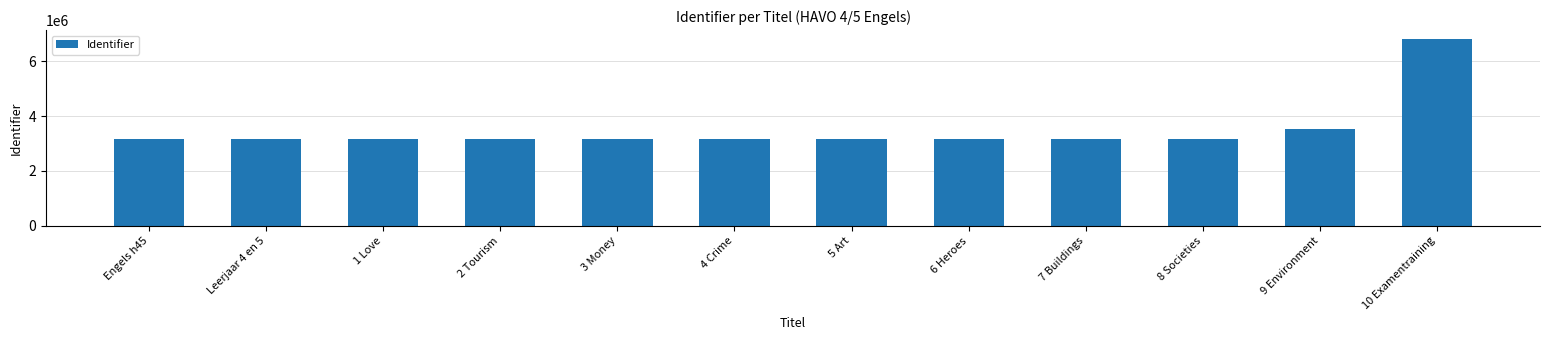

What is the label of the 4th bar from the right?

7 Buildings